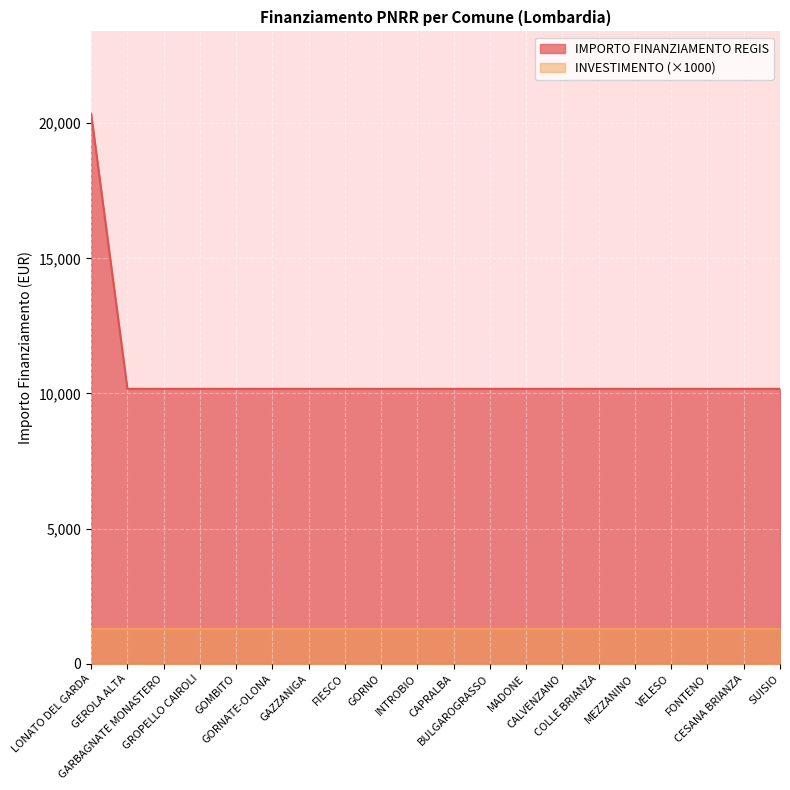

Reading left to right, what are all the values shown in this chart?

20344	10172	10172	10172	10172	10172	10172	10172	10172	10172	10172	10172	10172	10172	10172	10172	10172	10172	10172	10172